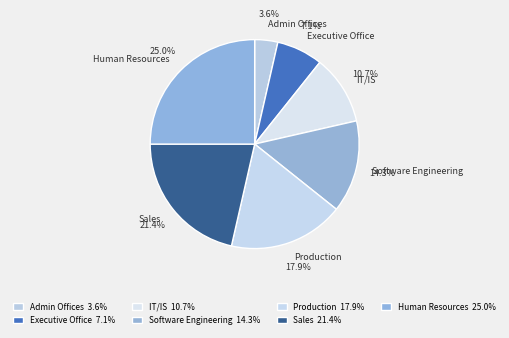

What percentage is NOT represented by Executive Office?

92.9%